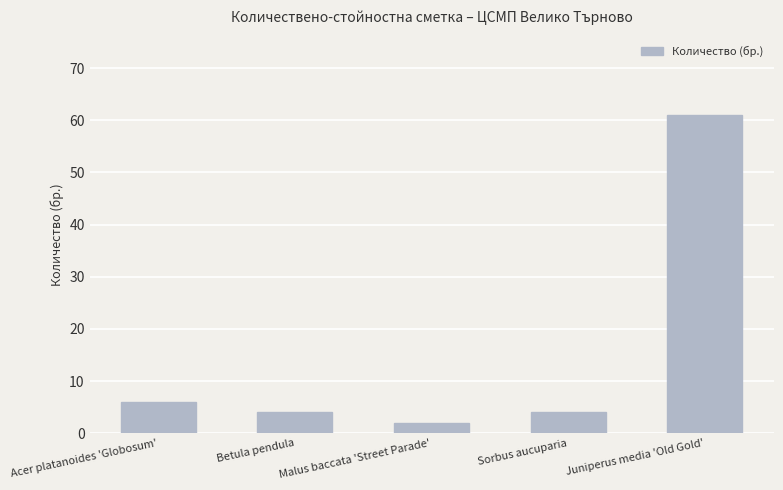

True or false: the data shows 7 at Betula pendula.

False